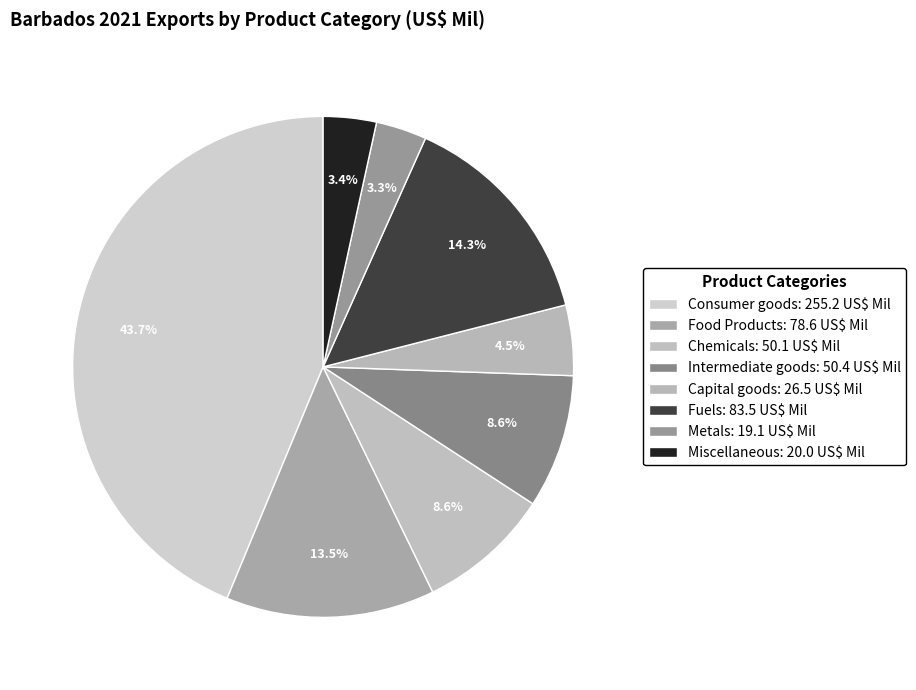

Combined, what portion of the pie is Metals and Chemicals?

11.9%